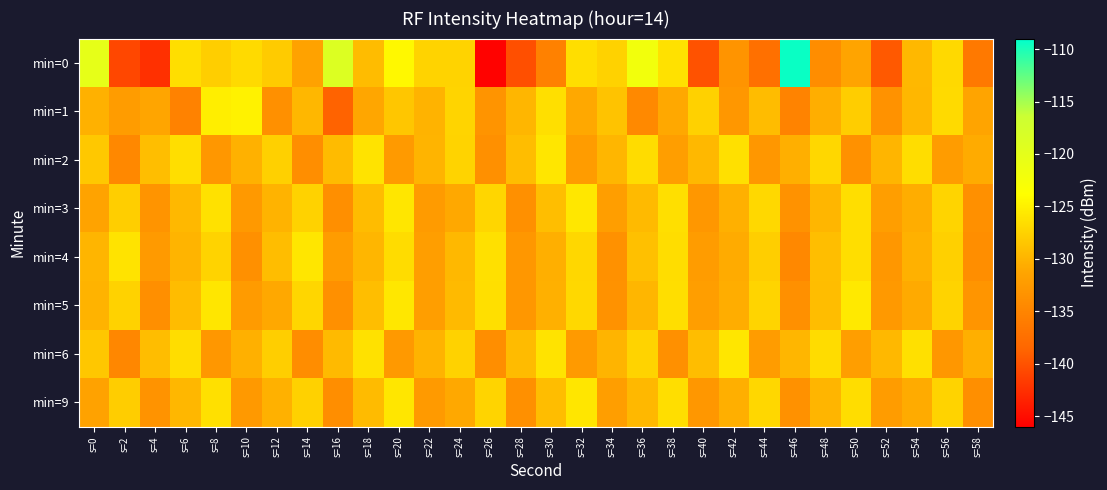

List the series in order of their peak value, lowest first.

min=2, min=4, min=6, min=9, min=3, min=5, min=1, min=0